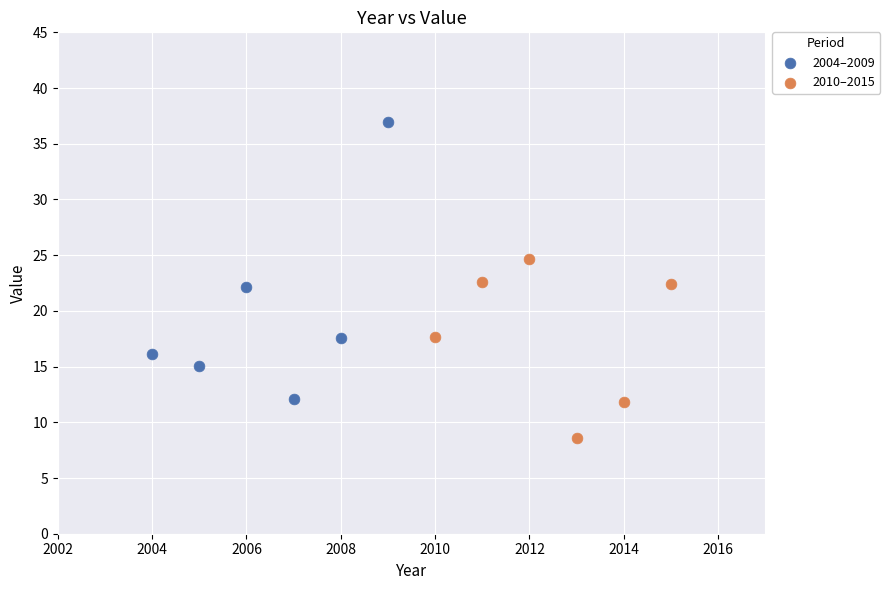

Which series contains the lowest Y value?

2010–2015